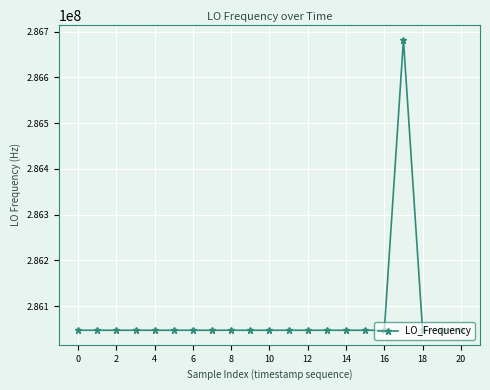

What is the smallest value displayed?

286046998.3